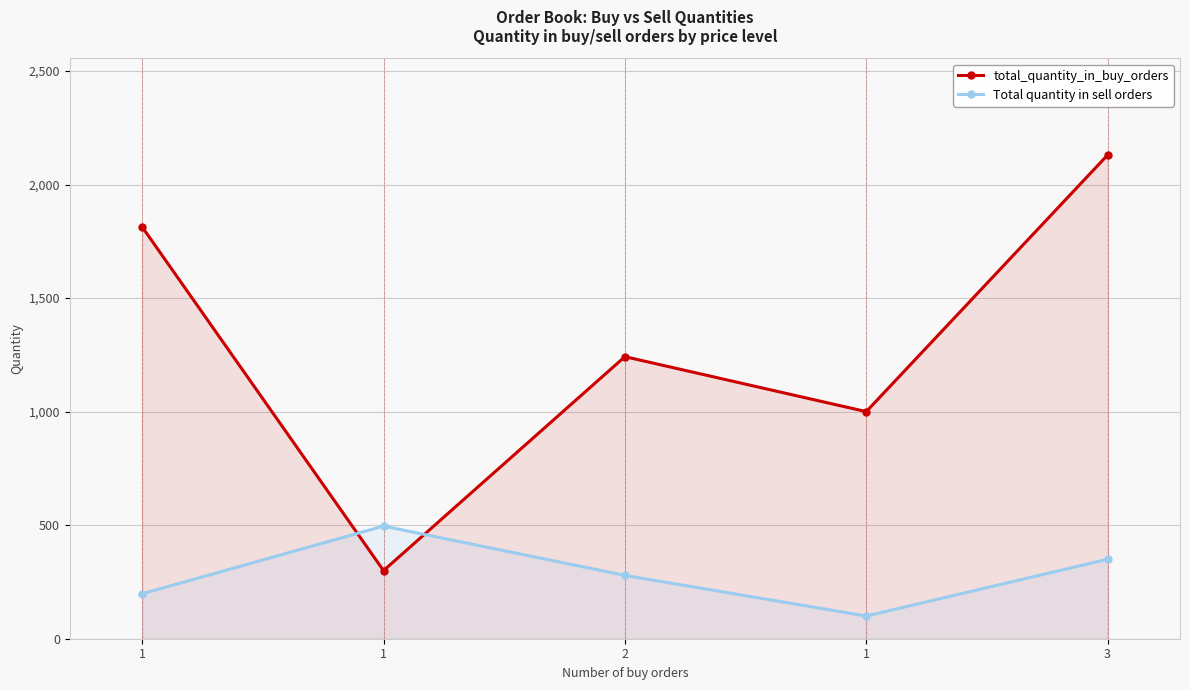

What is the difference between the maximum and minimum values in the Total quantity in sell orders series?

396